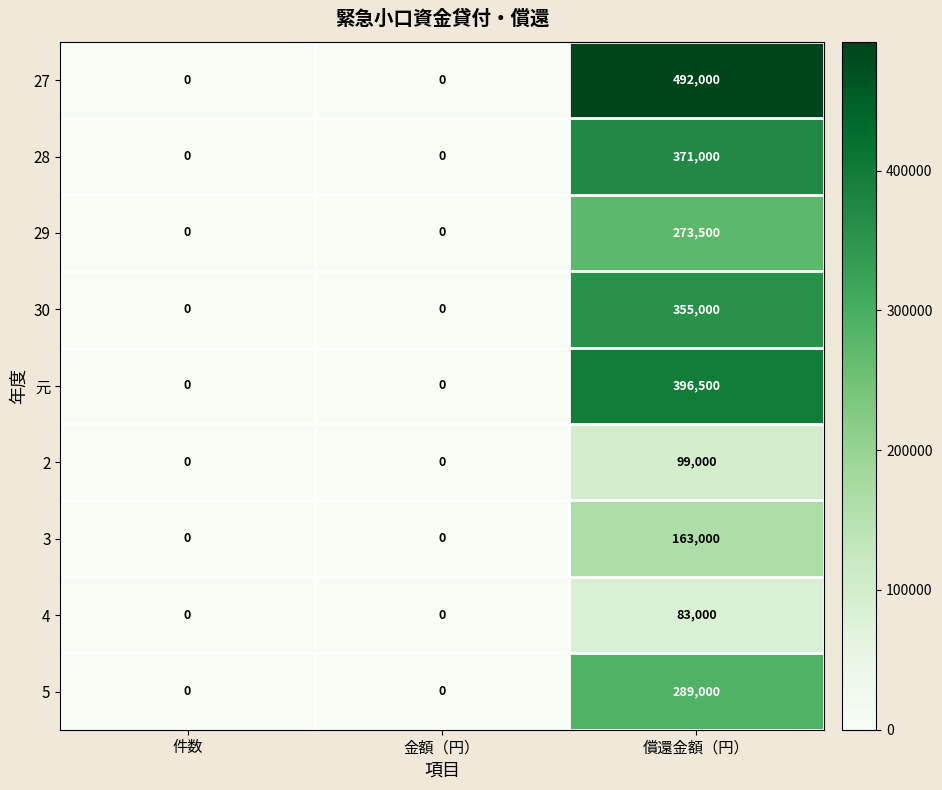

What is the spread (max minus min) of values at 償還金額（円）?

409000